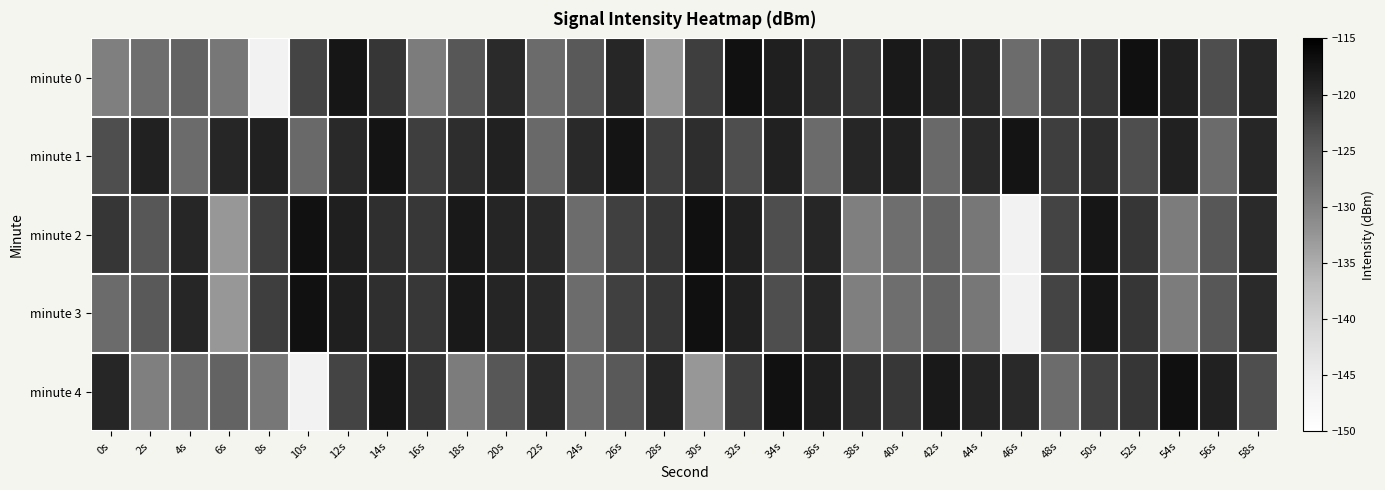

List the series in order of their peak value, lowest first.

minute 1, minute 0, minute 2, minute 3, minute 4